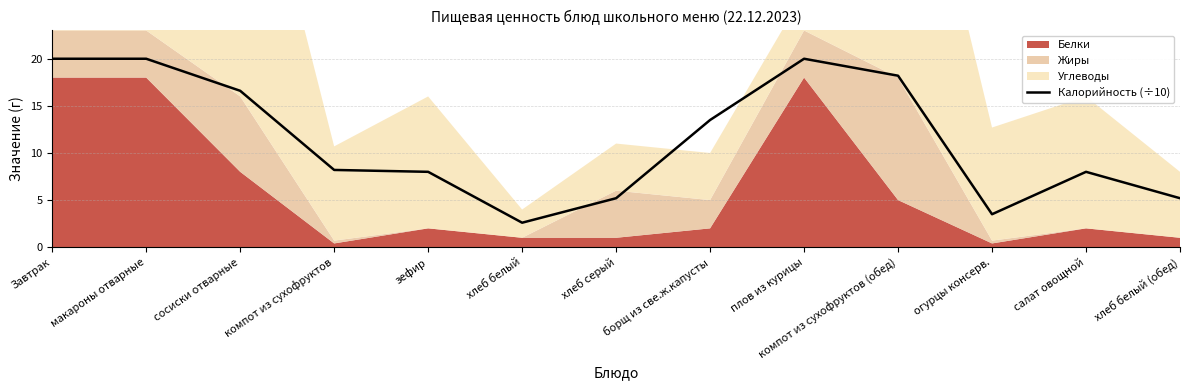

What is the maximum value for Калорийность (÷10)?

20.0